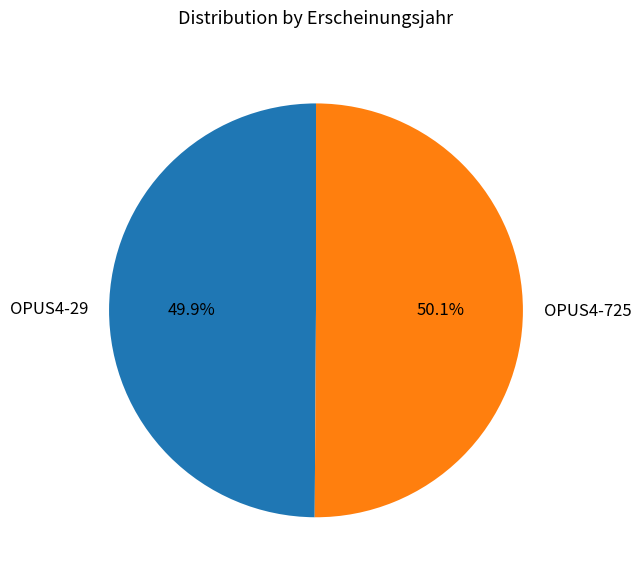

Is it true that OPUS4-725 is 58% of the pie?

False